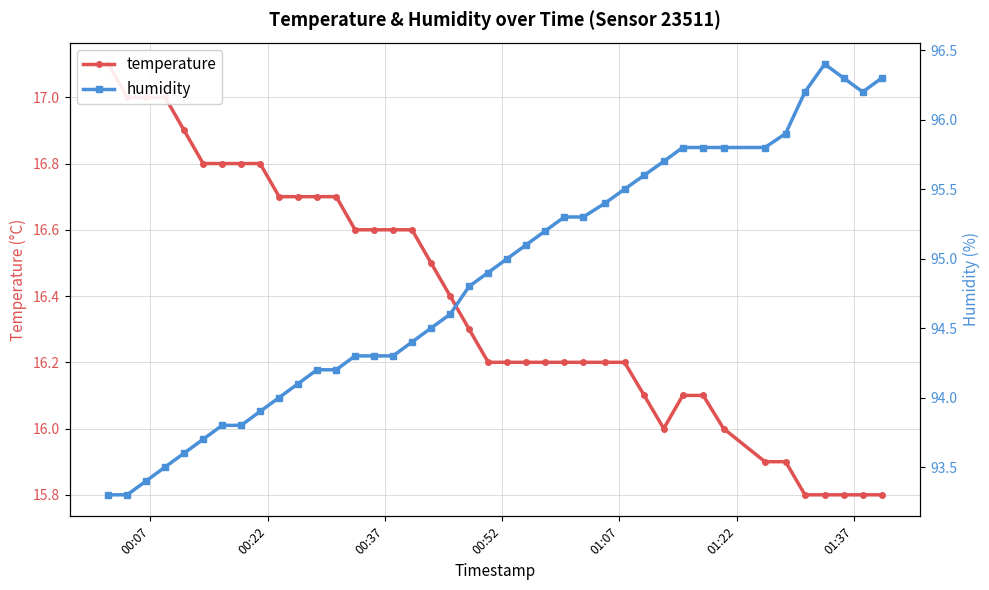

True or false: temperature and humidity intersect in this chart.

False